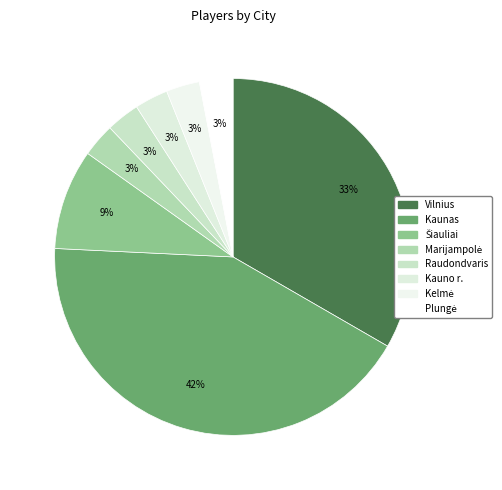

The Raudondvaris slice represents 10% of the pie. True or false?

False